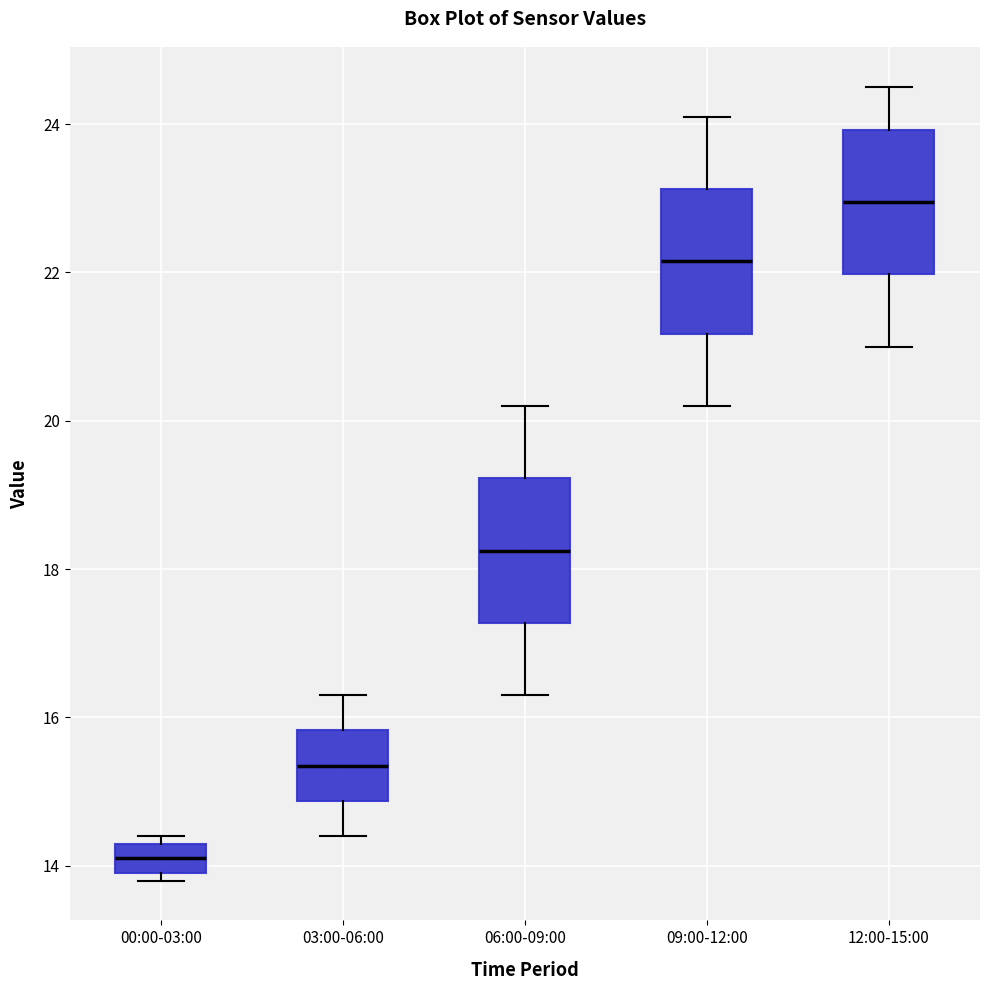

Which box's median line is the lowest?

00:00-03:00